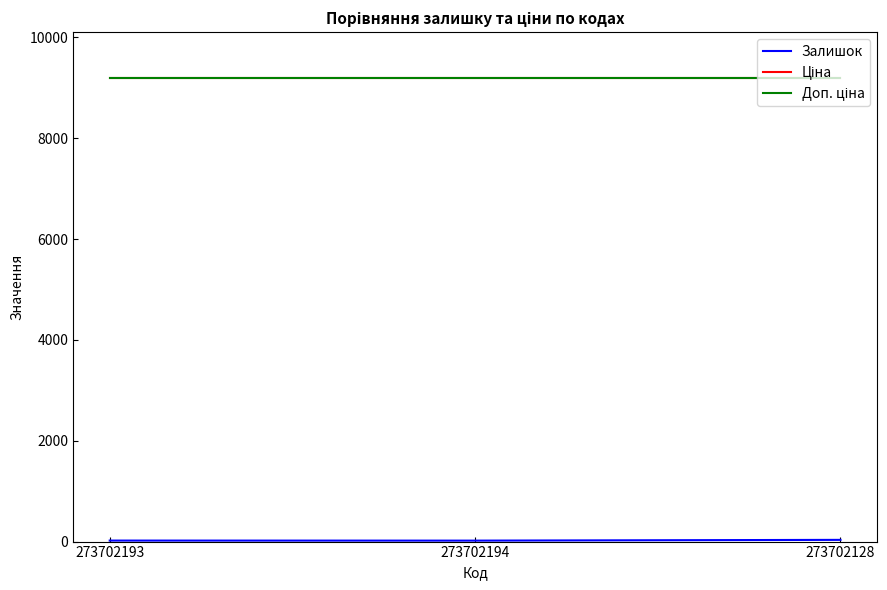

Does the chart have visible grid lines?

No